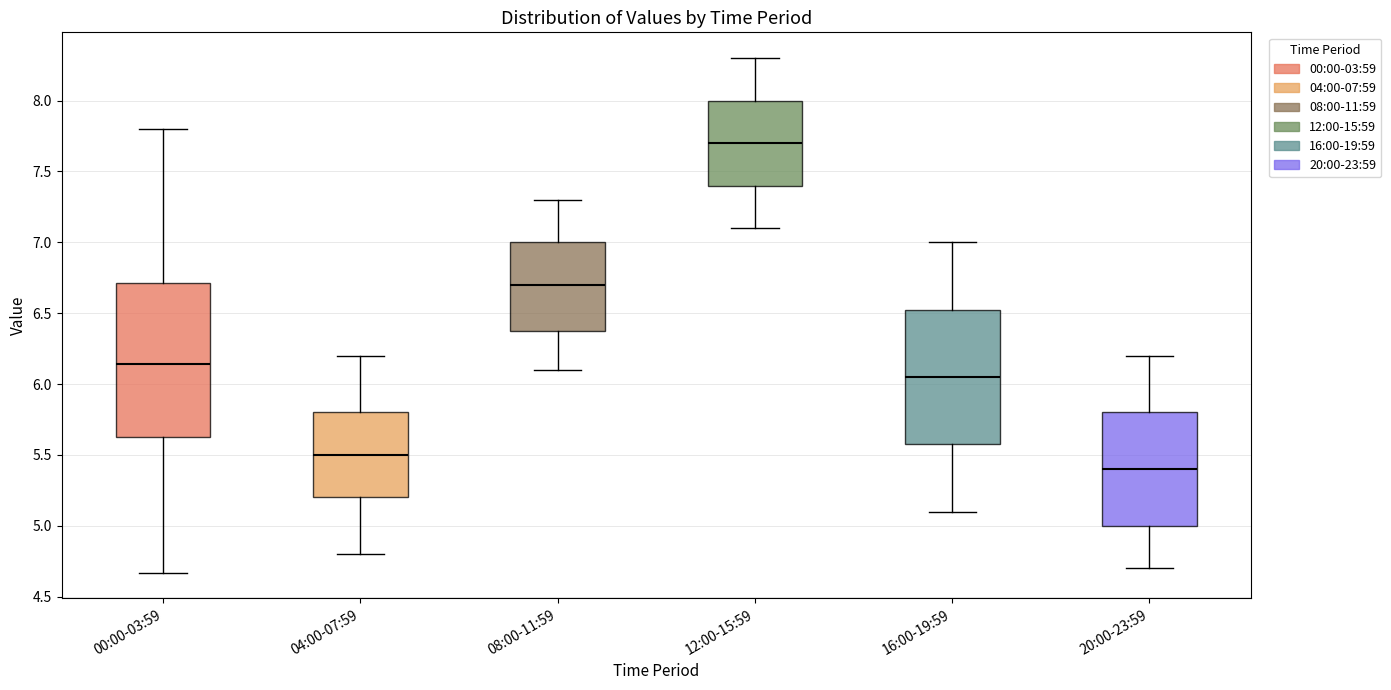

Reading left to right, transcribe this box plot: for each box, give where its median line is, the range the box spans, and where its two whiskers end, as read against the y-axis. The values are not printed on the chart, so give them approximately, as read against the axis.

00:00-03:59: median 6.15, box 5.65 to 6.70, whiskers 4.65 to 7.80
04:00-07:59: median 5.50, box 5.20 to 5.80, whiskers 4.80 to 6.20
08:00-11:59: median 6.70, box 6.40 to 7.00, whiskers 6.10 to 7.30
12:00-15:59: median 7.70, box 7.40 to 8.00, whiskers 7.10 to 8.30
16:00-19:59: median 6.05, box 5.60 to 6.55, whiskers 5.10 to 7.00
20:00-23:59: median 5.40, box 5.00 to 5.80, whiskers 4.70 to 6.20